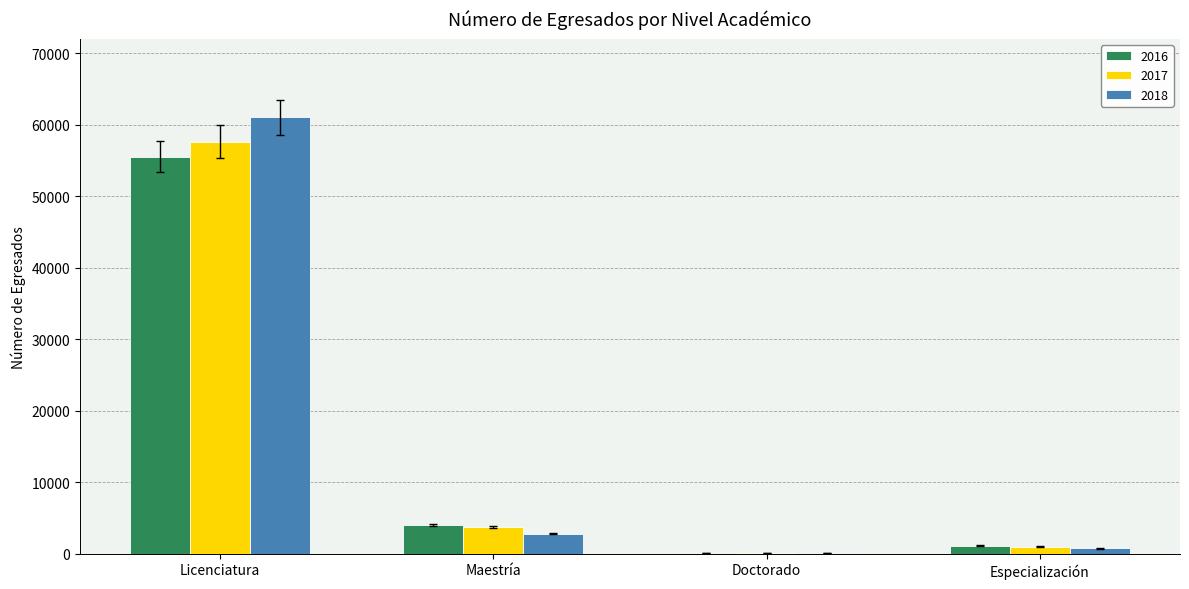

Which series has the largest range (max minus min)?

2018